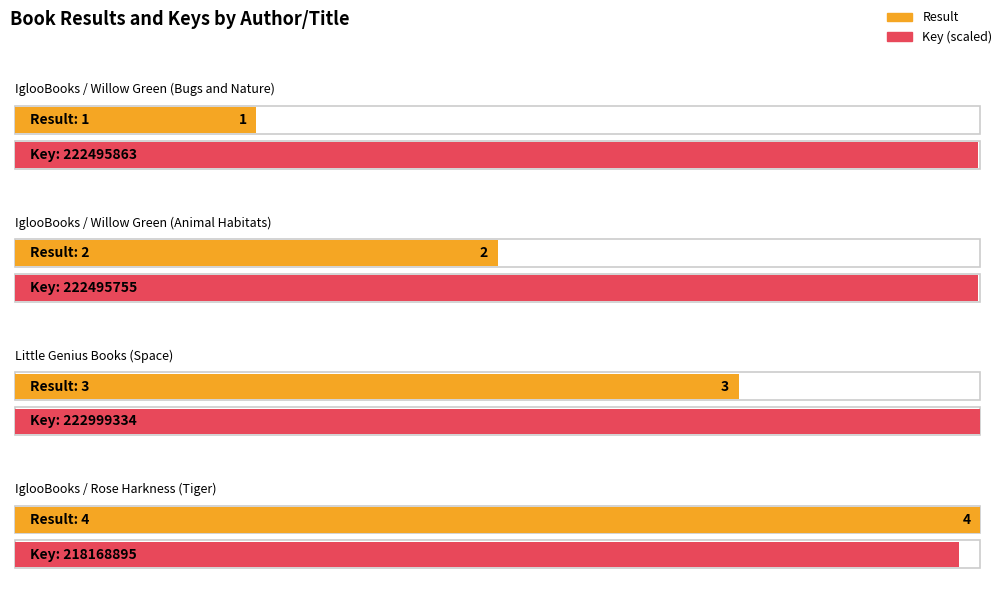

What is the spread (max minus min) of values at IglooBooks / Willow Green (Animal Habitats)?

222495753